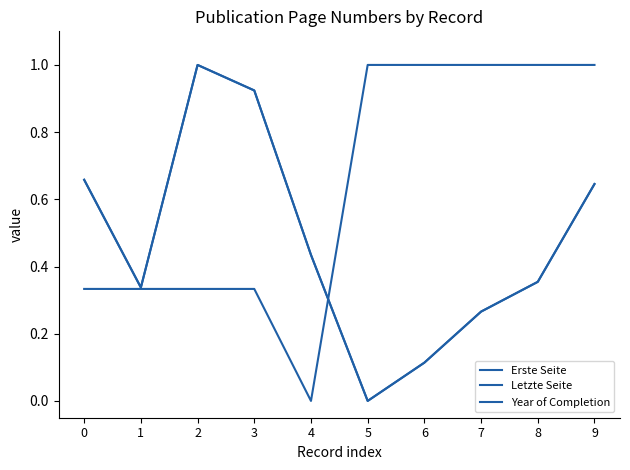

The value of Year of Completion at 0 is 0.2. True or false?

False